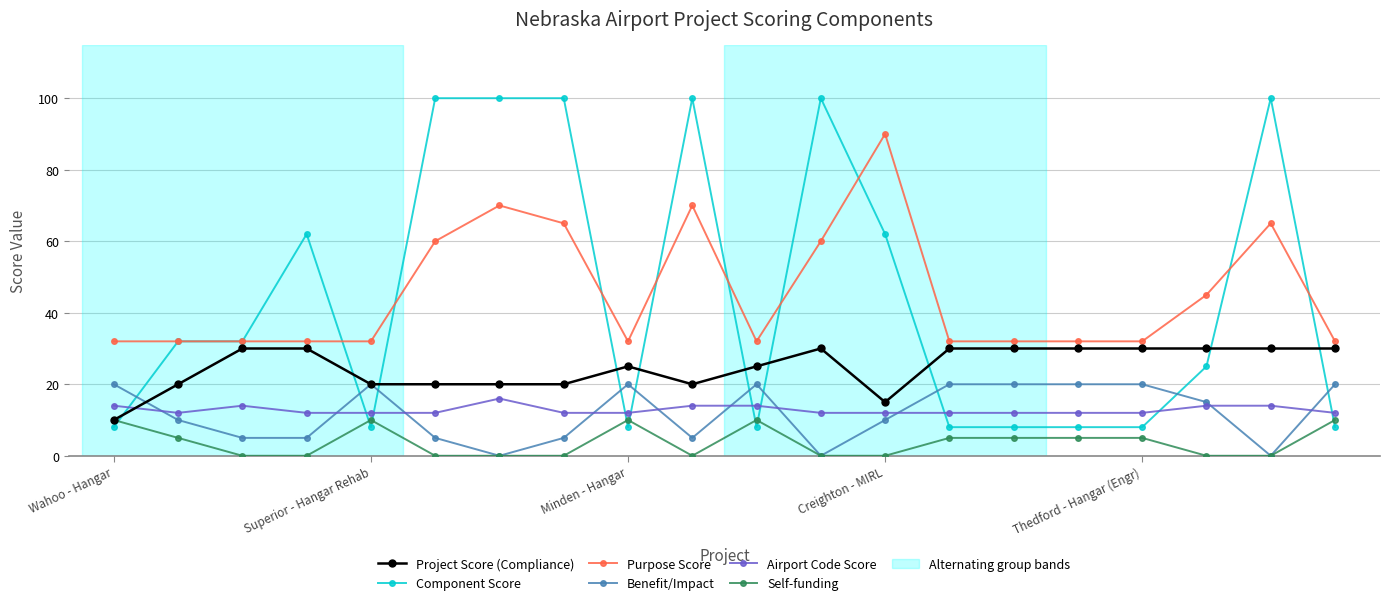

At how many categories does at least one series exceed 86?

7